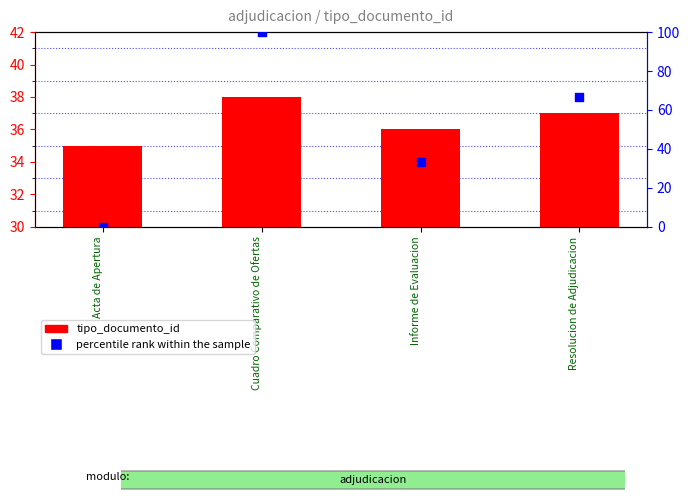

Which series has the largest Y range (max minus min)?

percentile rank within the sample